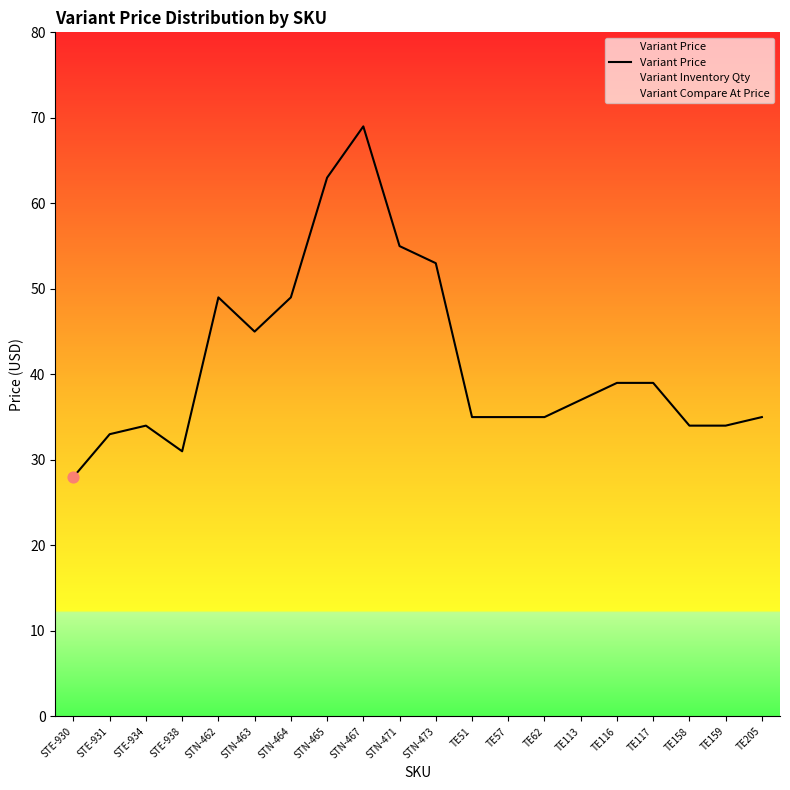

What is the ratio of the value at STE-931 to the value at TE205?

0.9